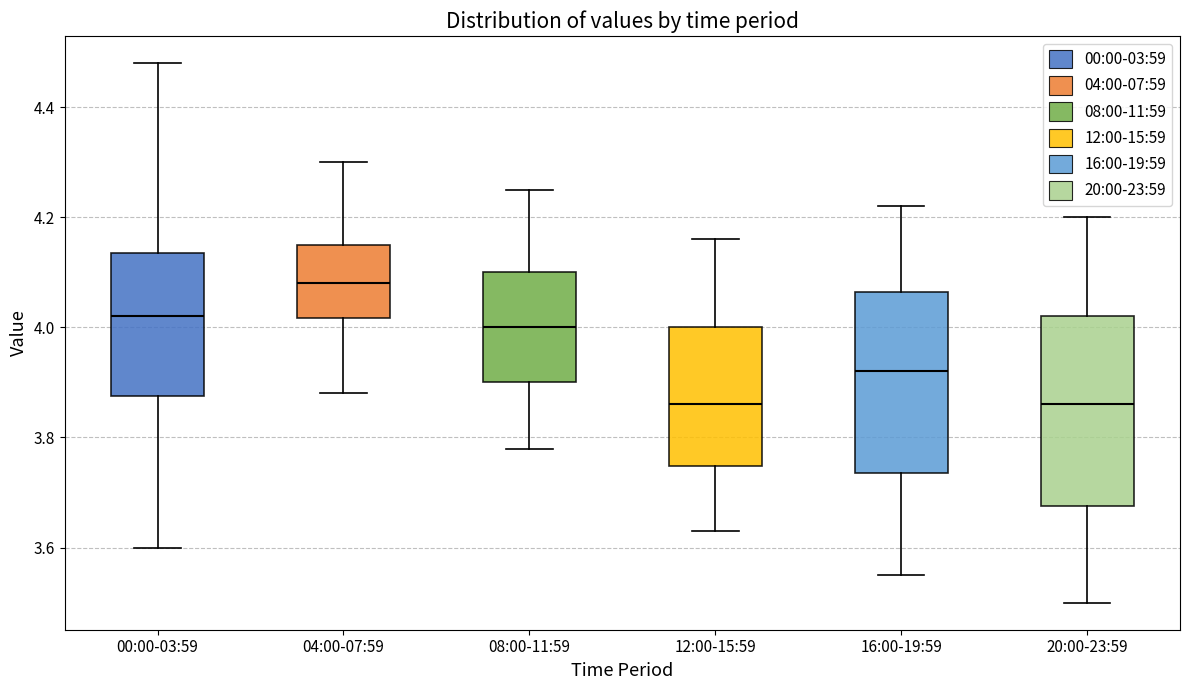

Reading left to right, read every box against the y-axis: the position of its median line, the range the box covers, and the ends of its whiskers. The values are not printed on the chart, so give them approximately, as read against the axis.

00:00-03:59: median 4.02, box 3.88 to 4.14, whiskers 3.60 to 4.48
04:00-07:59: median 4.08, box 4.02 to 4.16, whiskers 3.88 to 4.30
08:00-11:59: median 4.00, box 3.90 to 4.10, whiskers 3.78 to 4.26
12:00-15:59: median 3.86, box 3.74 to 4.00, whiskers 3.64 to 4.16
16:00-19:59: median 3.92, box 3.74 to 4.06, whiskers 3.56 to 4.22
20:00-23:59: median 3.86, box 3.68 to 4.02, whiskers 3.50 to 4.20